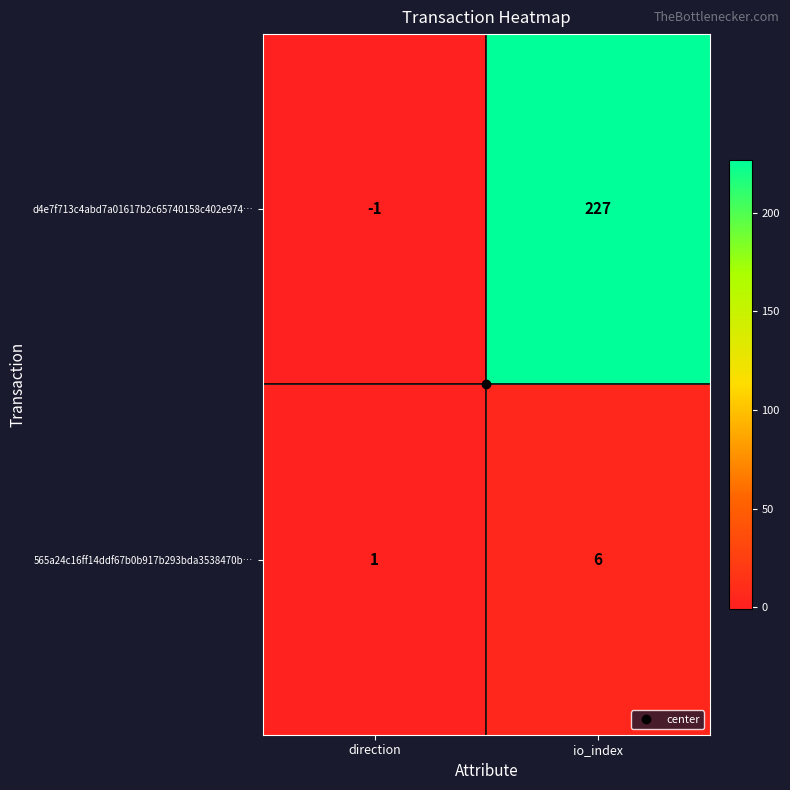

The value of d4e7f713c4abd7a01617b2c65740158c402e974… at io_index is 111. True or false?

False